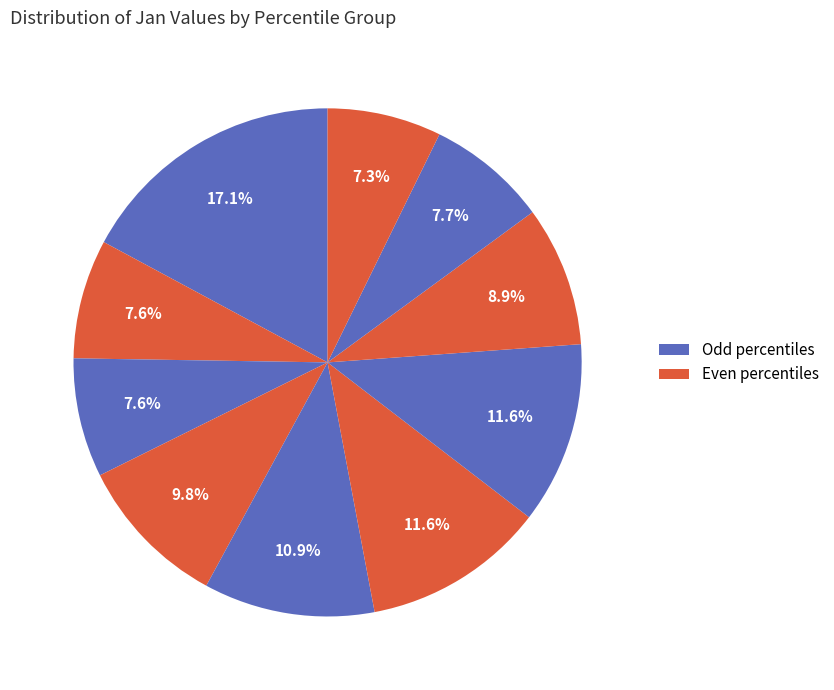

Count the number of slices in the pie.

10